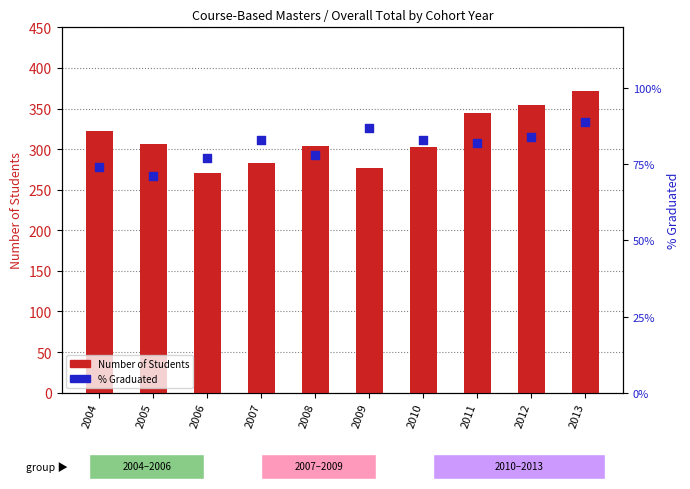

At how many categories does at least one series exceed 131?

10